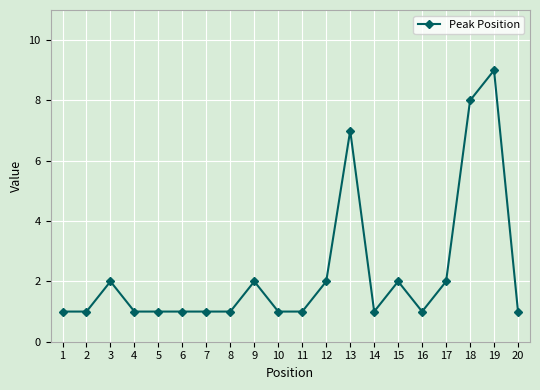

What is the sum of the values at 17 and 16?

3